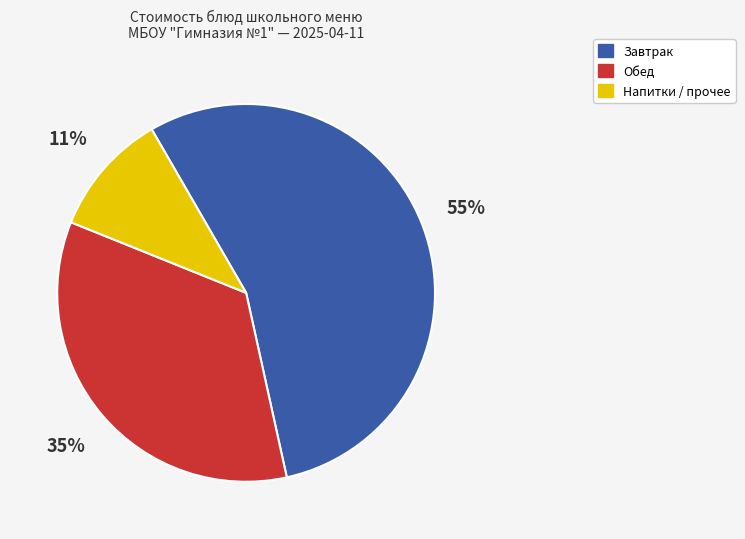

To the nearest percent, what percentage of the pie is Обед?

35%